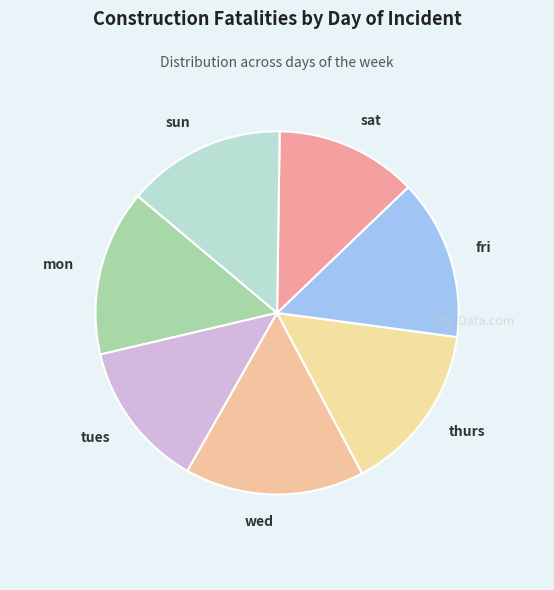

How many segments does this pie chart have?

7